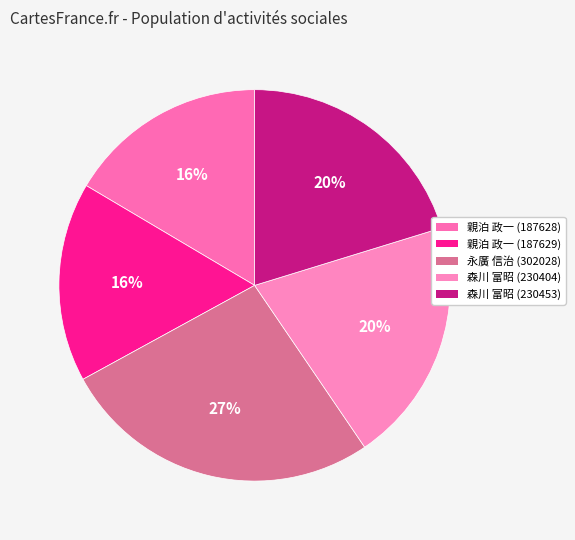

Count the number of slices in the pie.

5